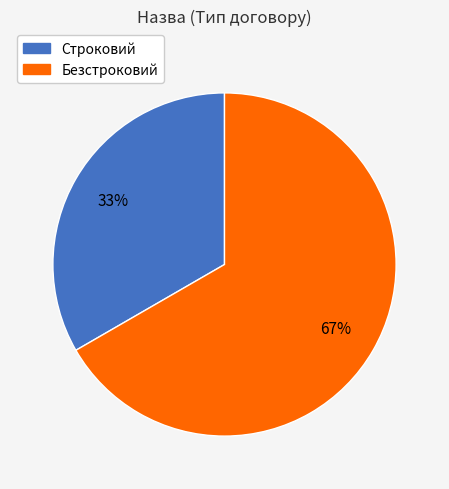

Which slice is the smallest?

Строковий